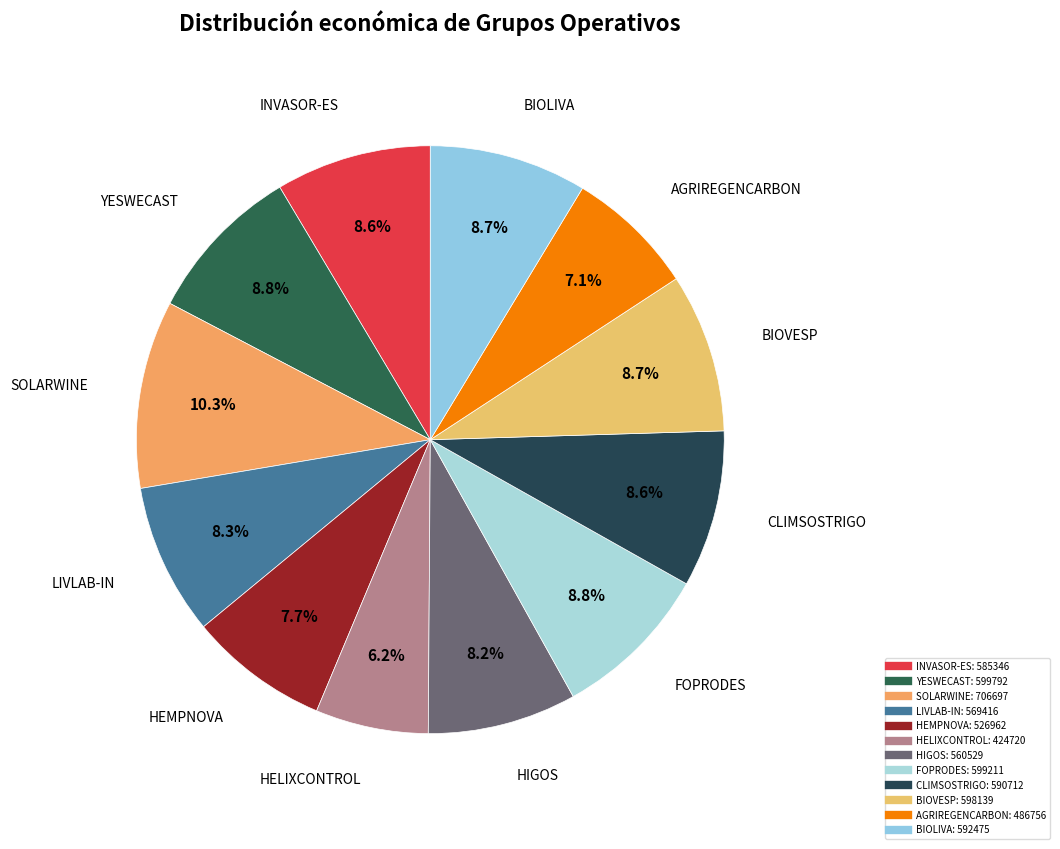

Approximately how many times larger is the value at HIGOS compared to HELIXCONTROL?

1.3